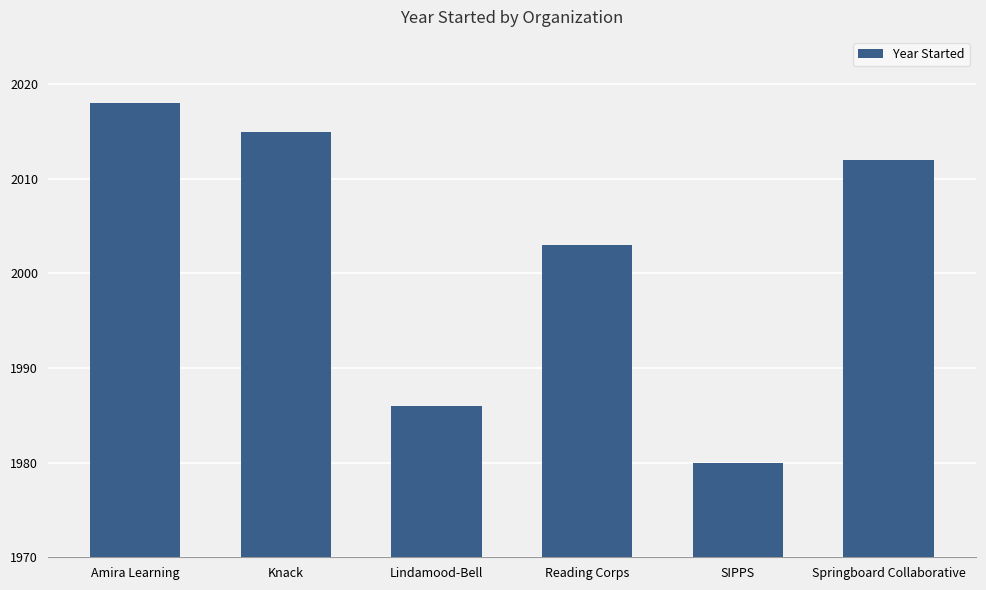

Which label corresponds to the largest value in the chart?

Amira Learning